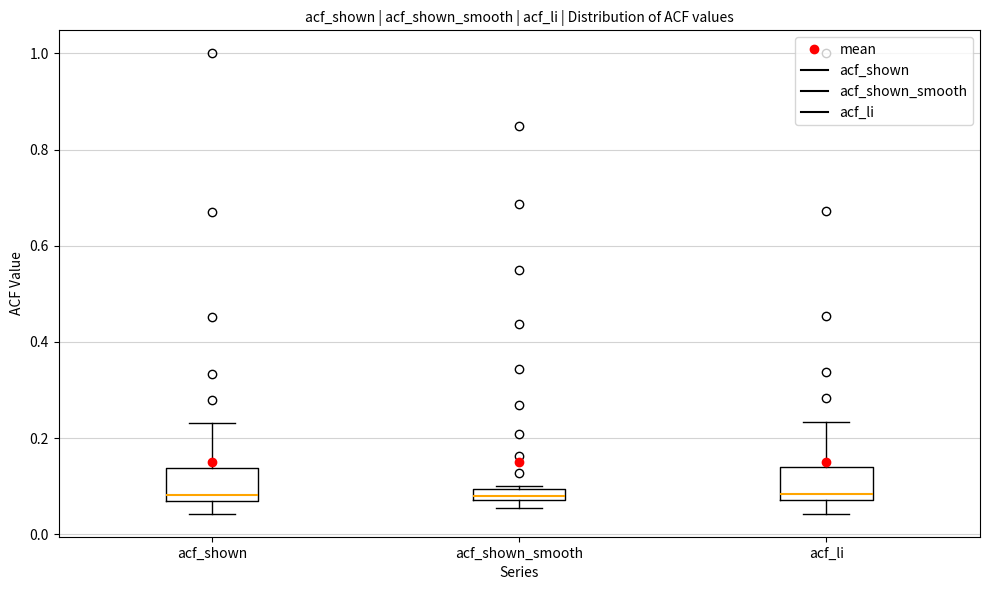

Where does the median line of the box for acf_shown sit on the y-axis? The values are not printed on the chart, so give them approximately, as read against the axis.

0.08